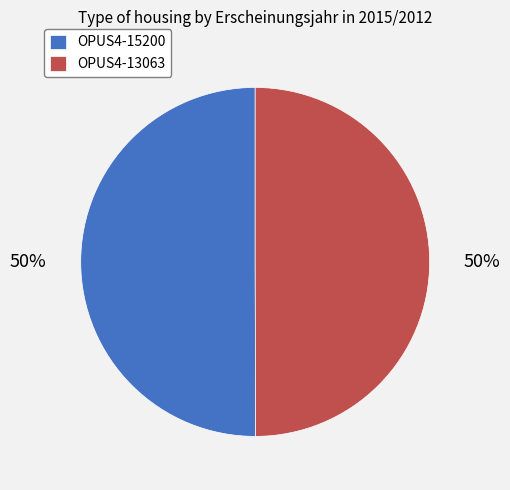

To the nearest percent, what is the combined percentage of OPUS4-13063 and OPUS4-15200?

100%